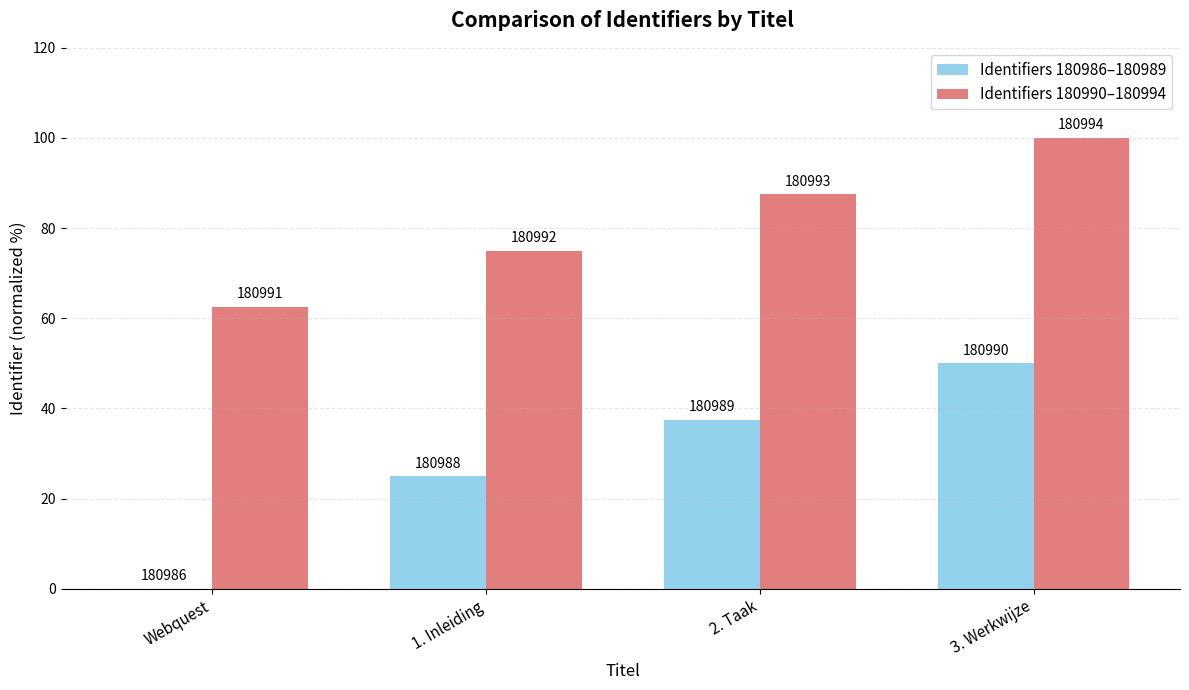

Does the chart contain stacked bars?

No